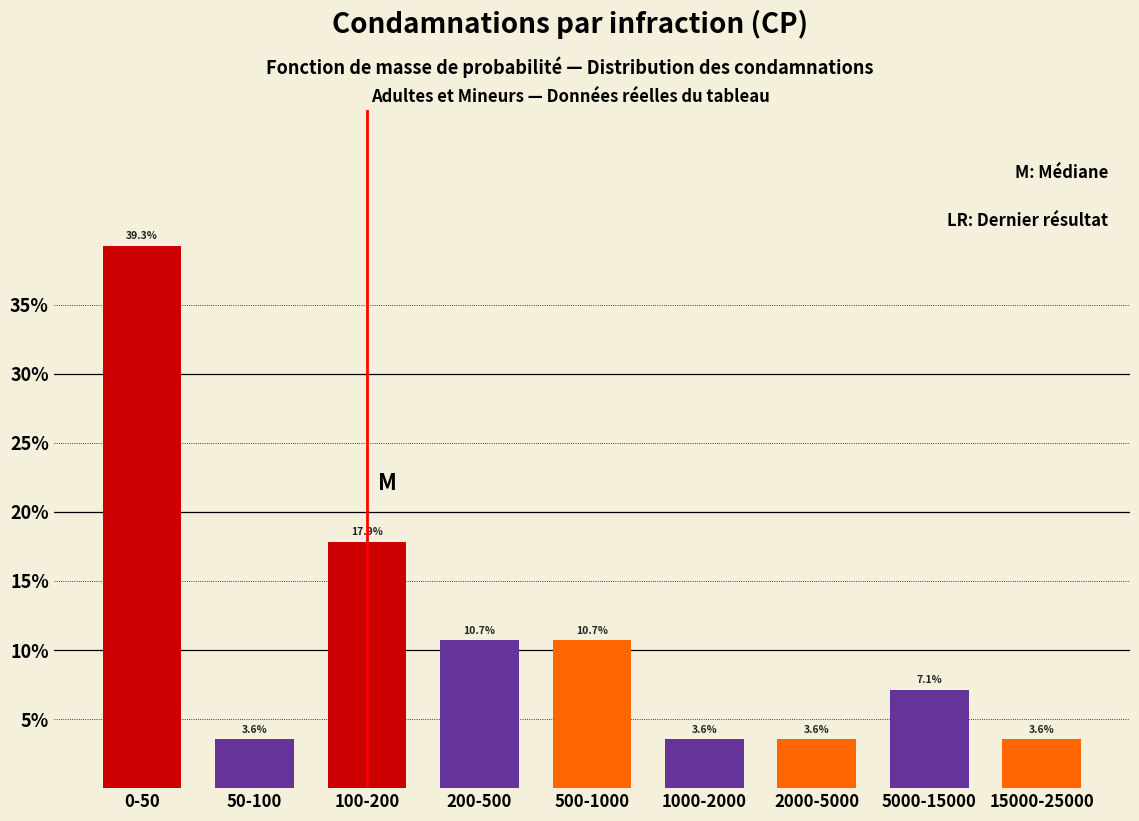

Reading left to right, transcribe all the data shown in this chart.

0-50=39.3	50-100=3.6	100-200=17.9	200-500=10.7	500-1000=10.7	1000-2000=3.6	2000-5000=3.6	5000-15000=7.1	15000-25000=3.6